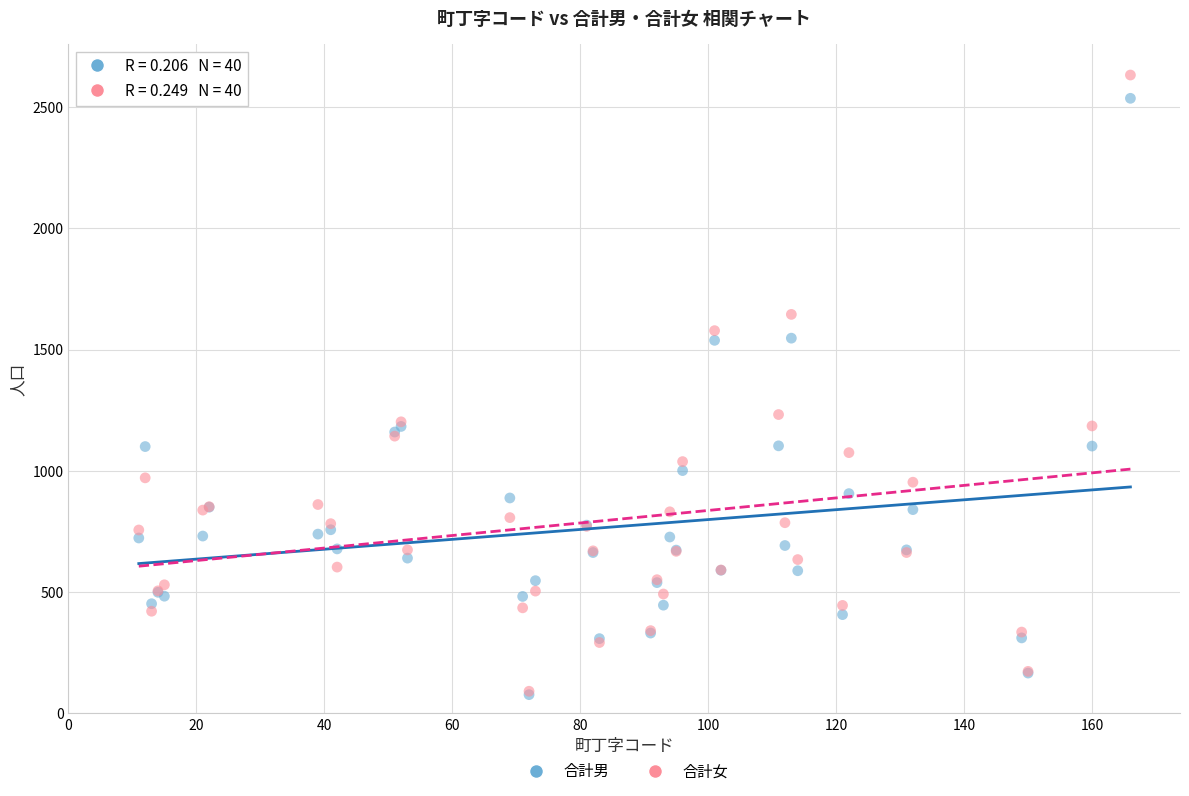

Which series contains the highest Y value?

合計女